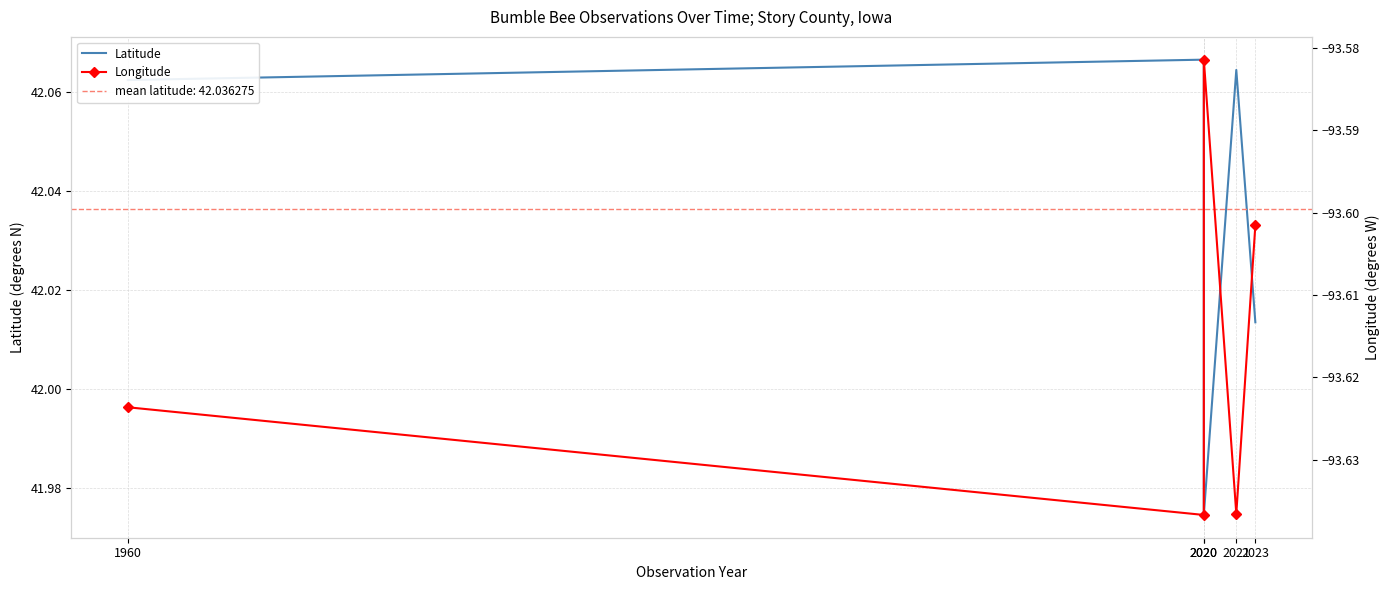

How many lines are shown in the chart?

2